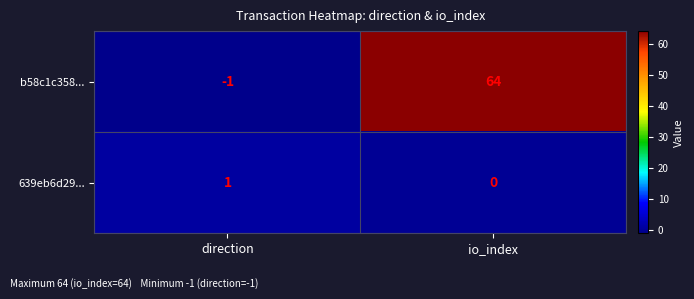

At which label is b58c1c358... closest to 31?

direction